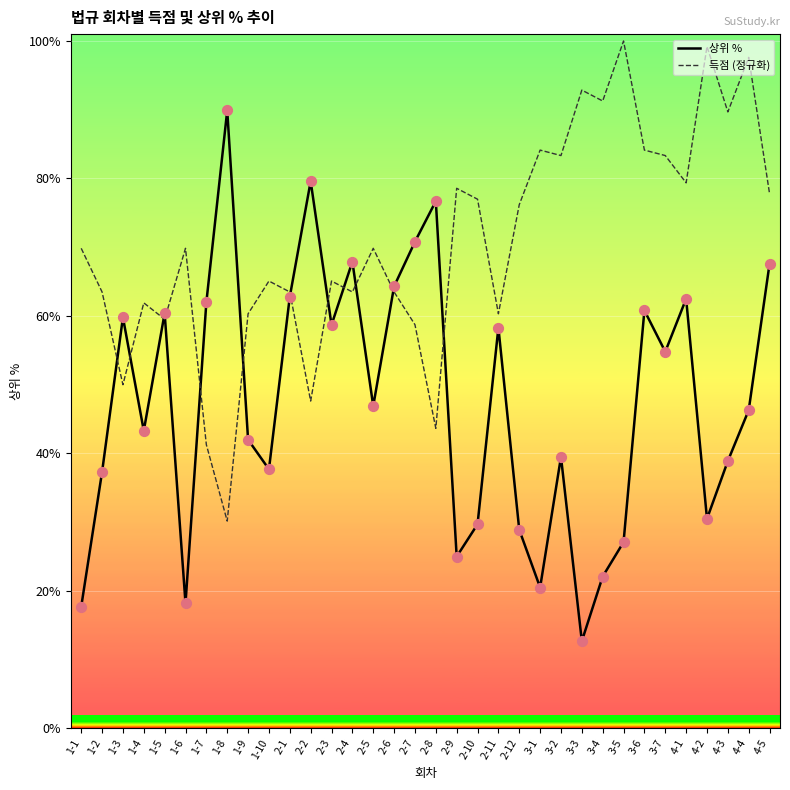

At which category is the sum across all series the highest?

4-5